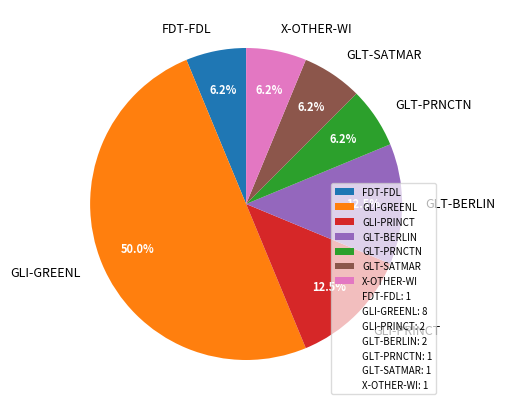

To the nearest percent, what is the difference between the largest and smallest slice percentages?

44%